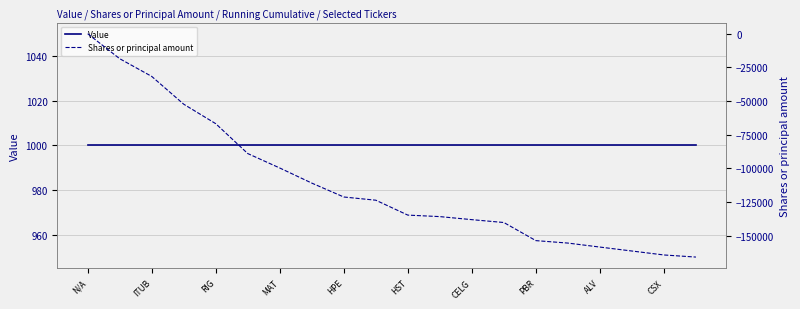

Which category has the highest value in the Shares or principal amount series?

N/A